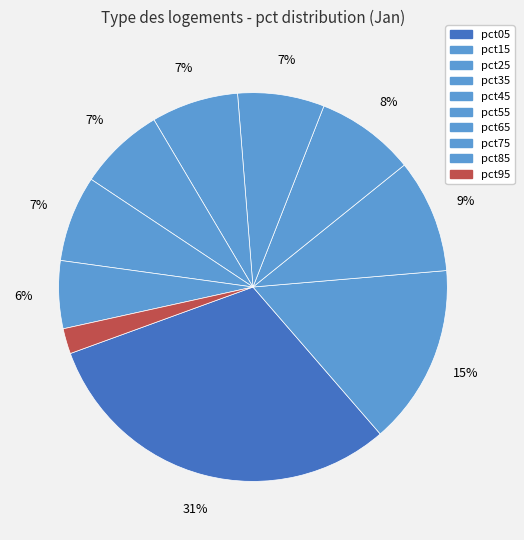

To the nearest percent, what percentage of the pie is pct25?

9%